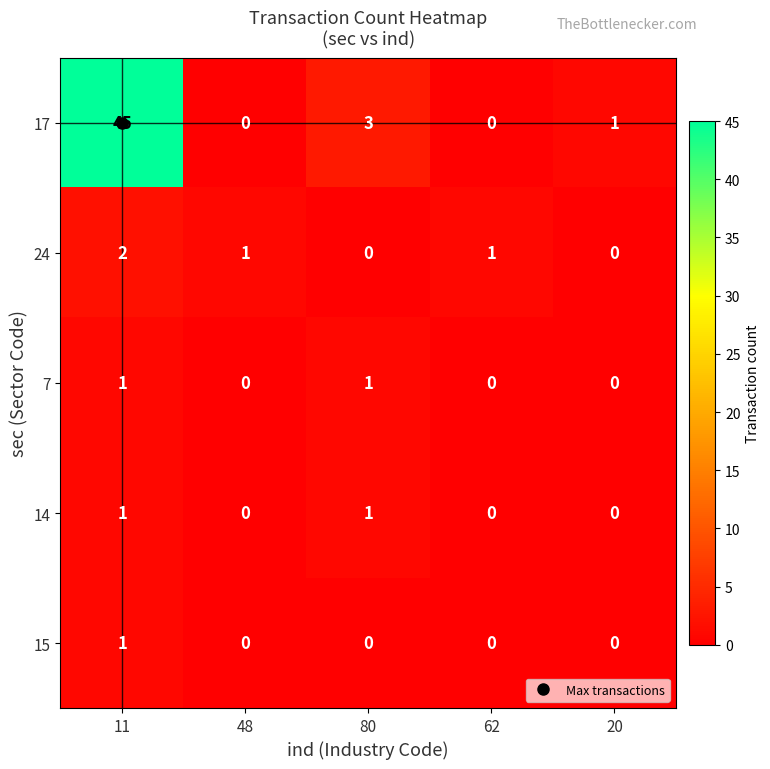

Which series has the widest spread of values?

17